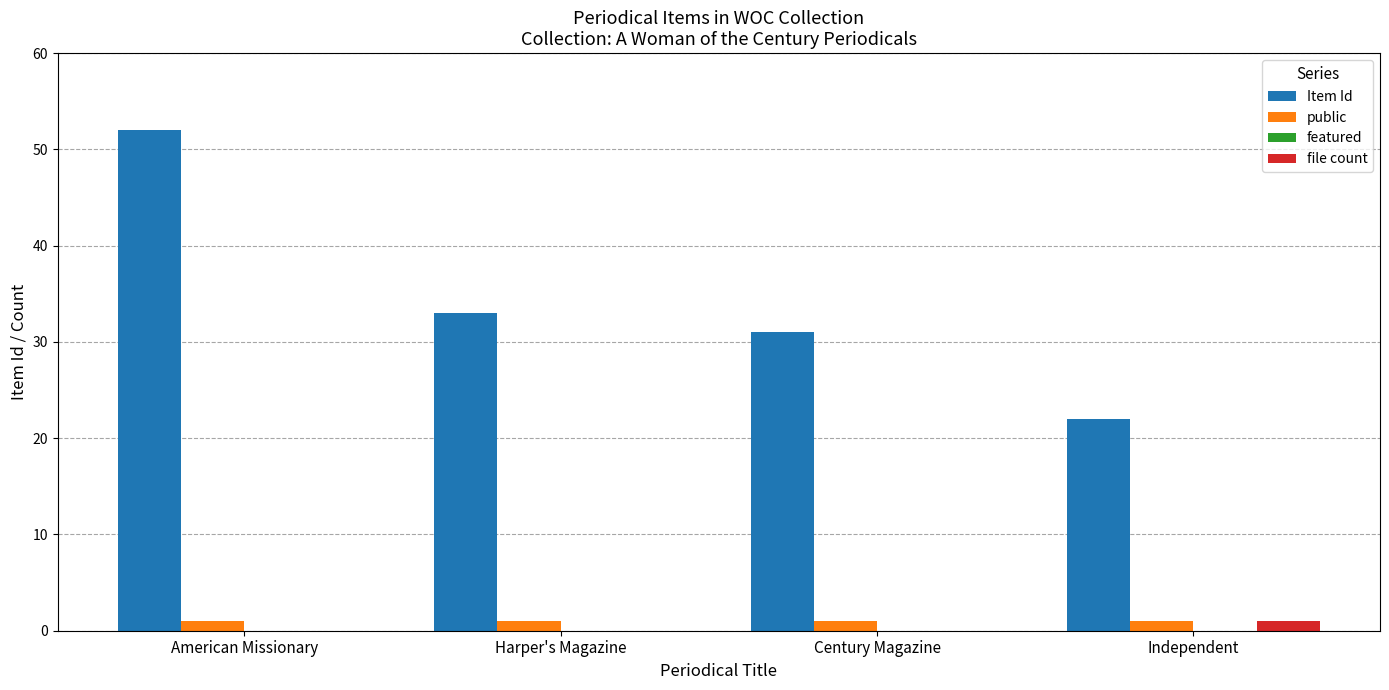

Which series has the largest total across all categories?

Item Id